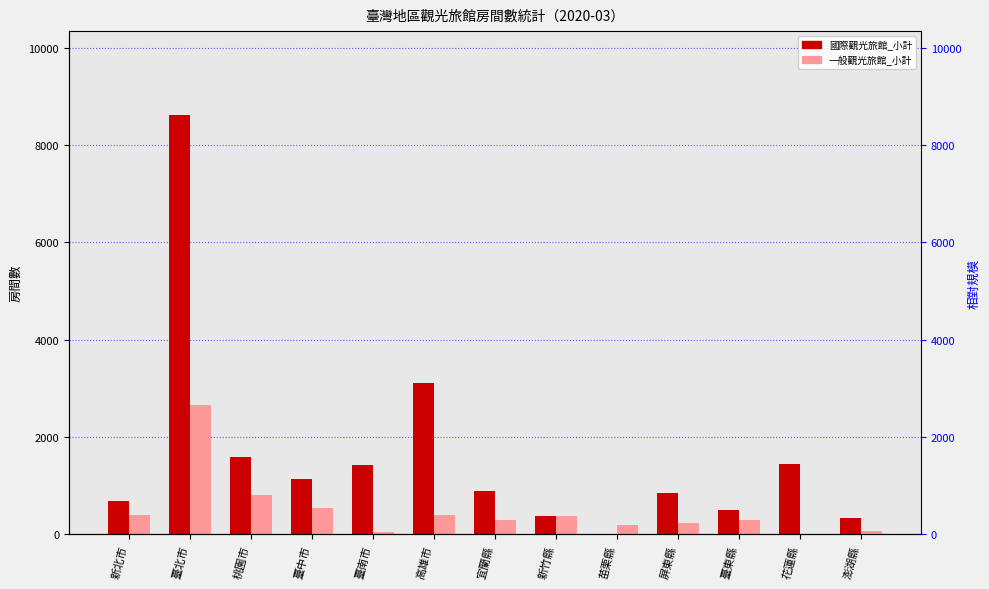

How many bars are there in each group?

2